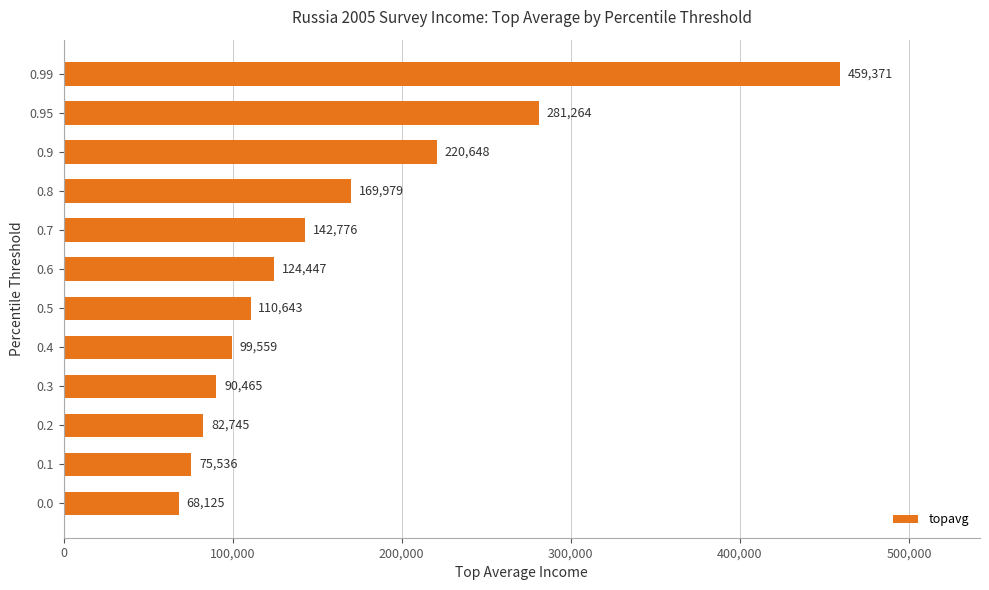

What is the change in value from 0.4 to 0.95?

+181705